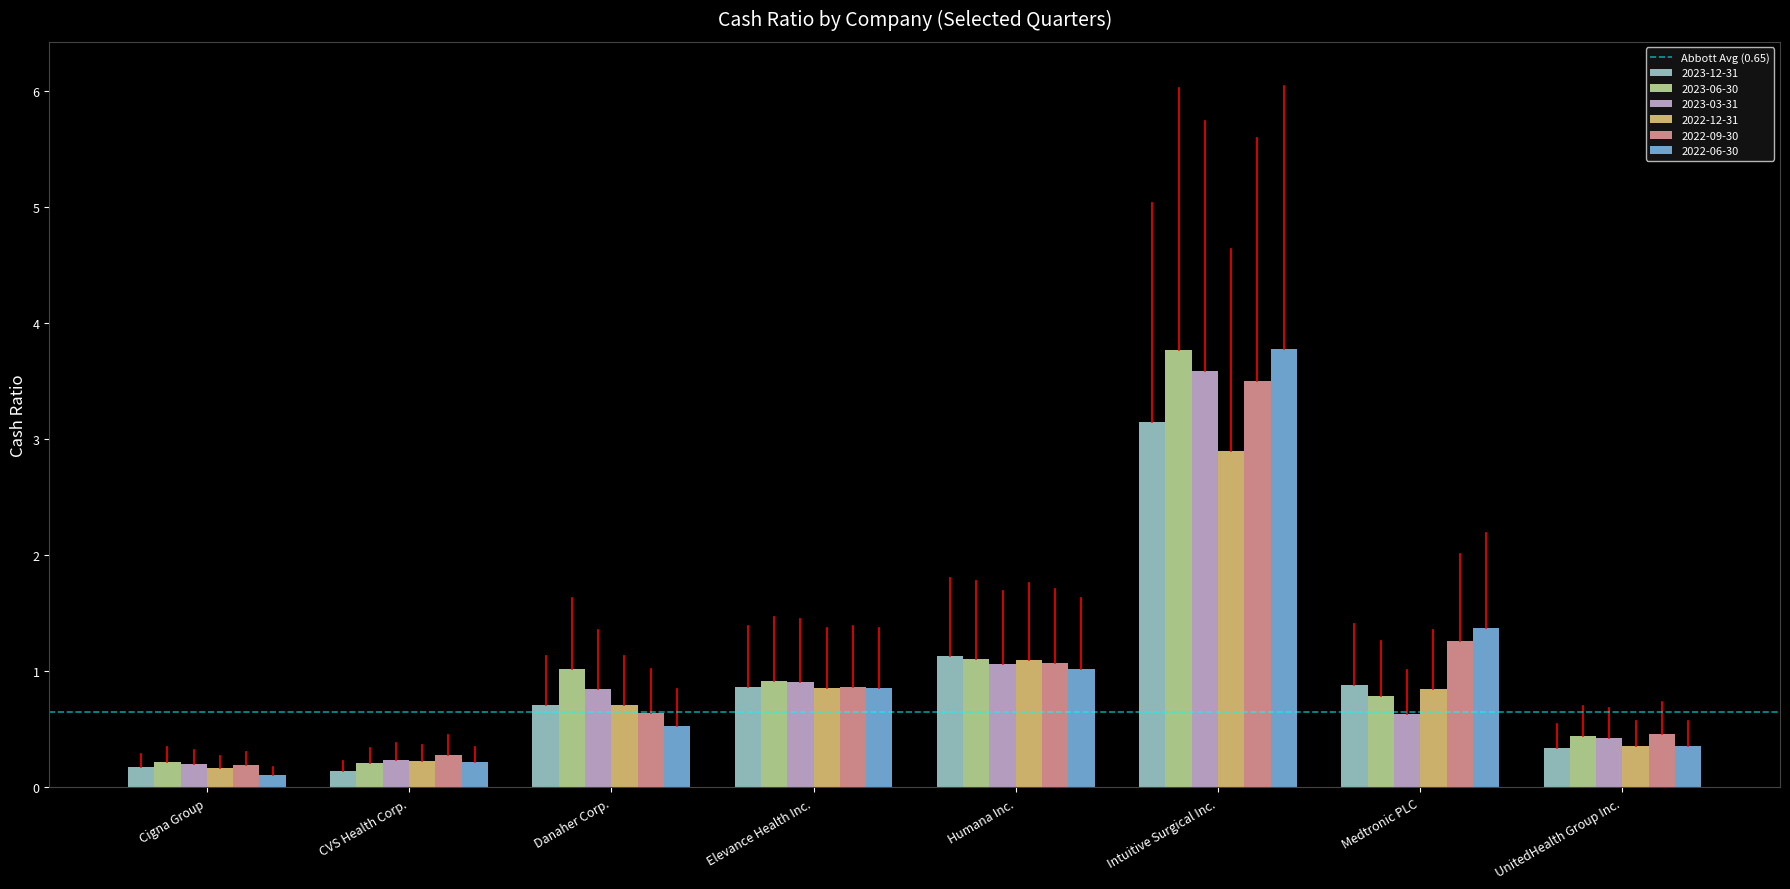

Which category has the highest value in the 2022-12-31 series?

Intuitive Surgical Inc.